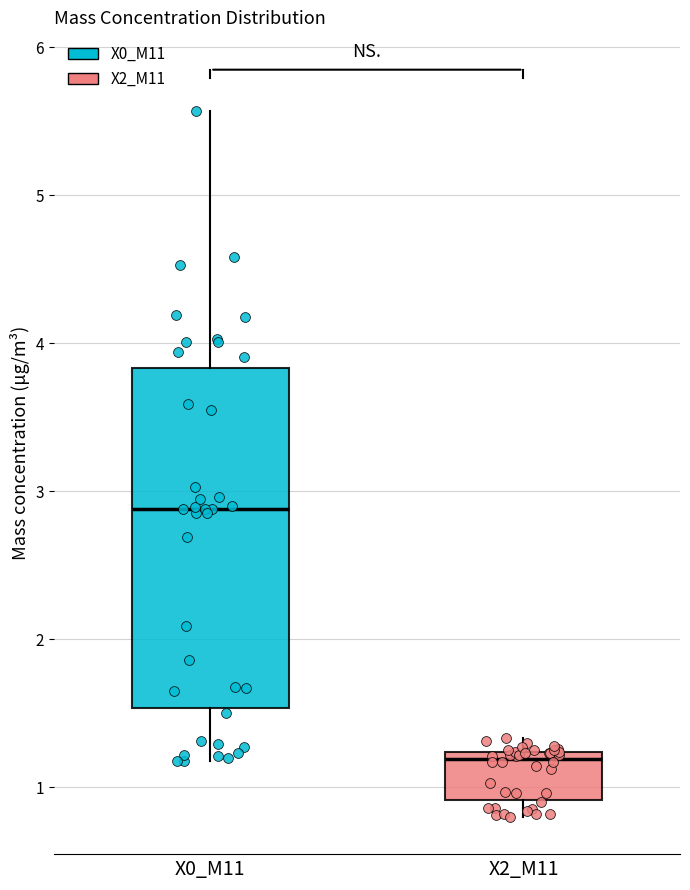

Where is the upper edge of the box for X2_M11 on the y-axis? The values are not printed on the chart, so give them approximately, as read against the axis.

1.2